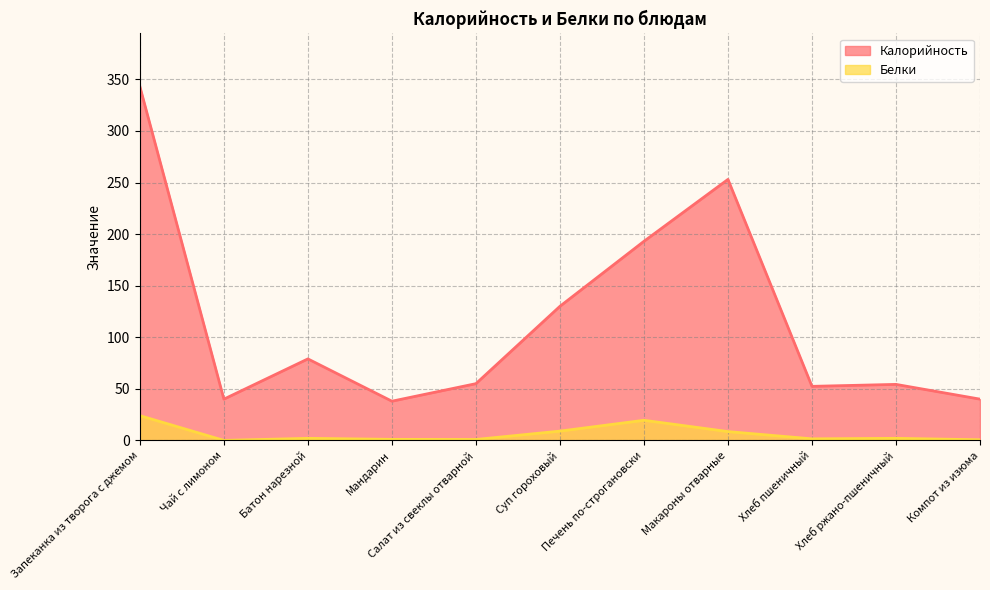

What is the maximum value for Белки?

24.0